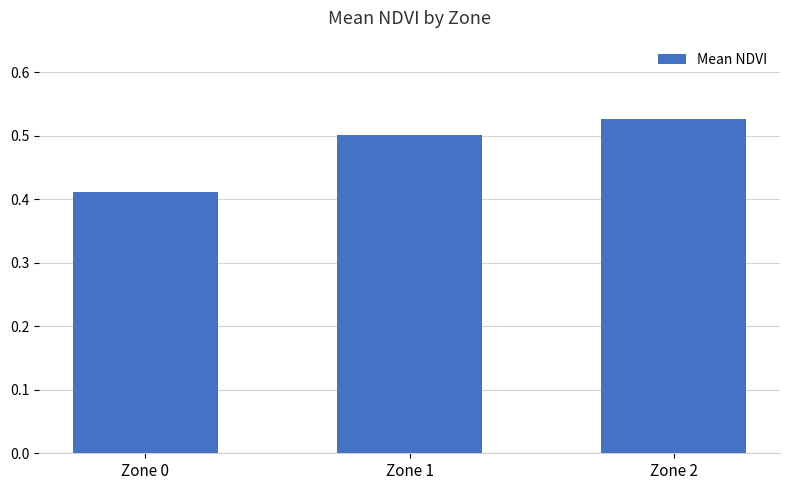

How many series are shown in this chart?

1